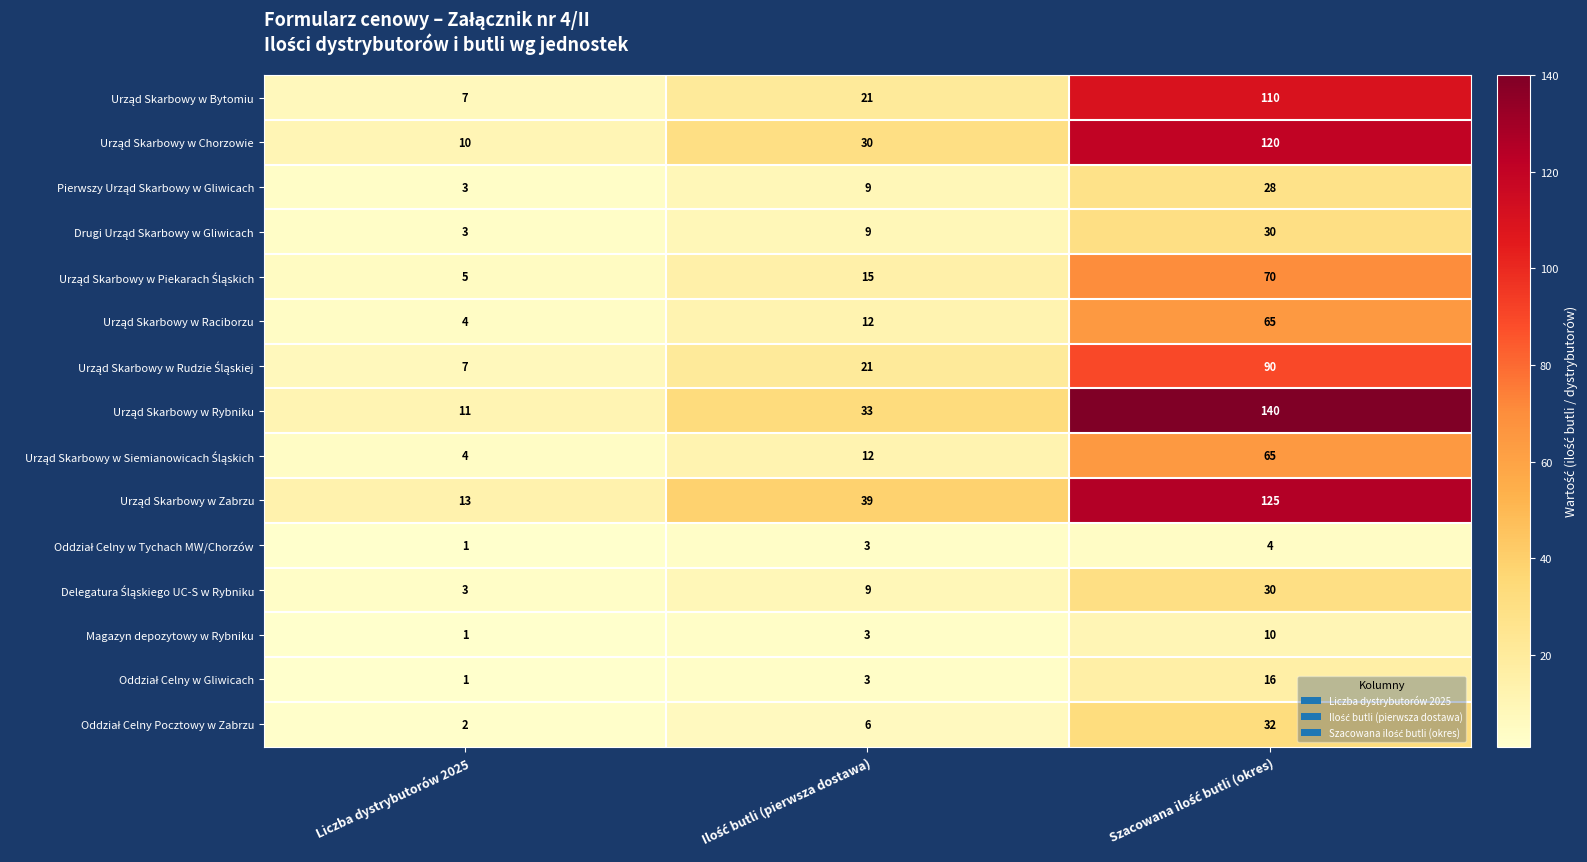

What is the difference between the highest and lowest values at Liczba dystrybutorów 2025?

12